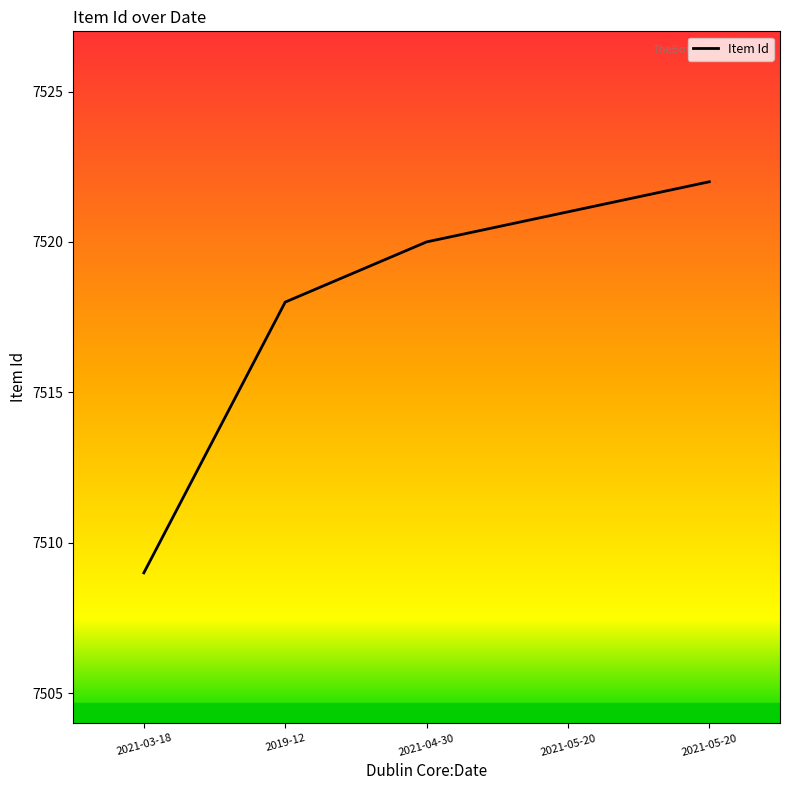

How many lines are shown in the chart?

1